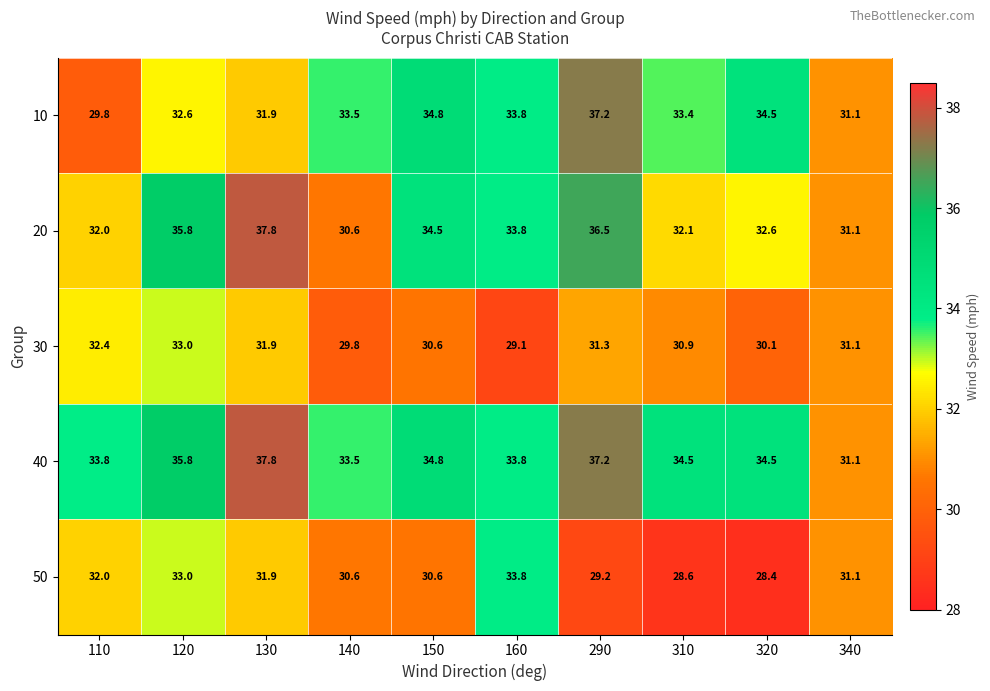

Where is 10 nearest to the value 33?

120